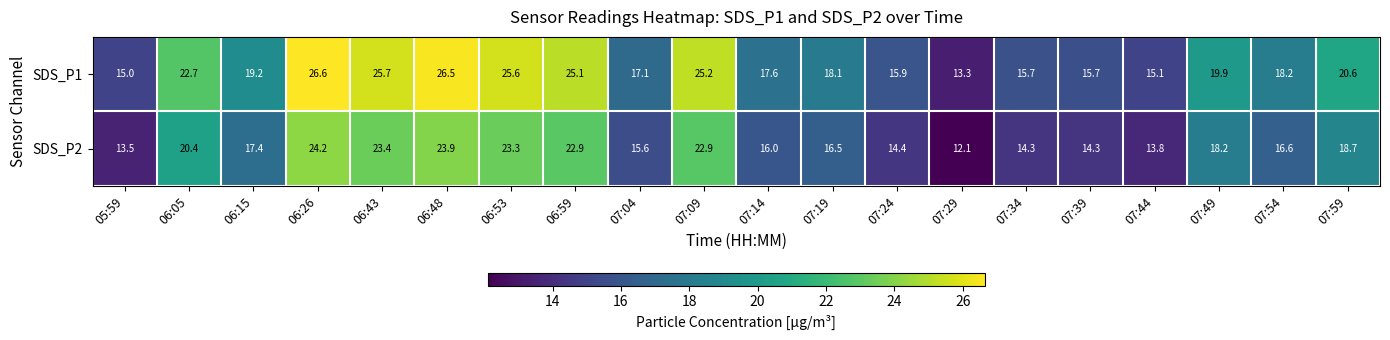

Which label corresponds to the smallest value in the chart?

07:29